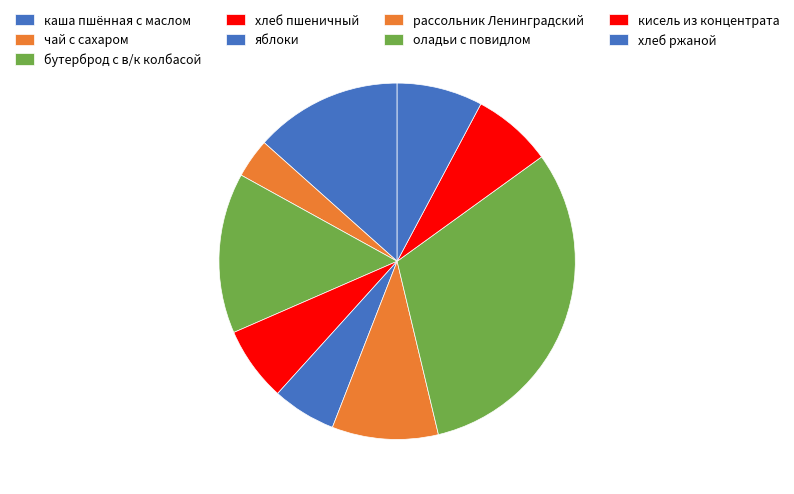

Count the number of slices in the pie.

9